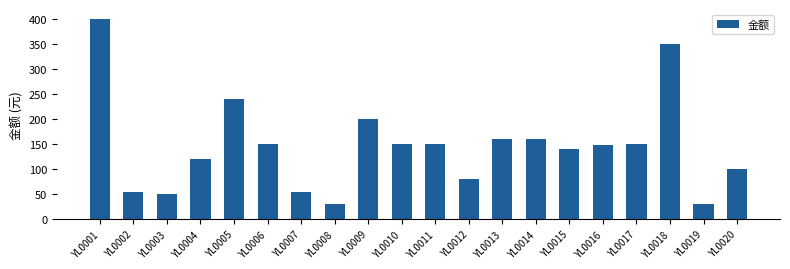

What is the change in value from YL0016 to YL0017?

+2